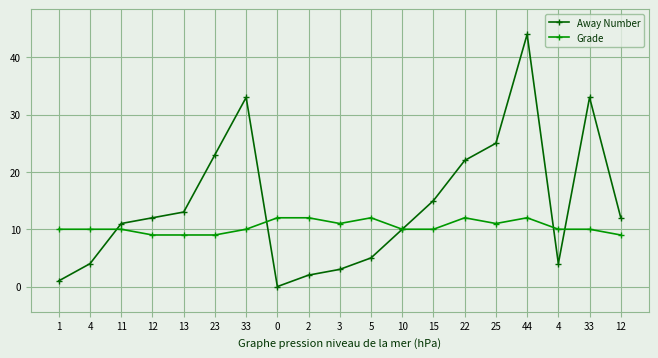

What are all the series names shown in the legend?

Away Number, Grade